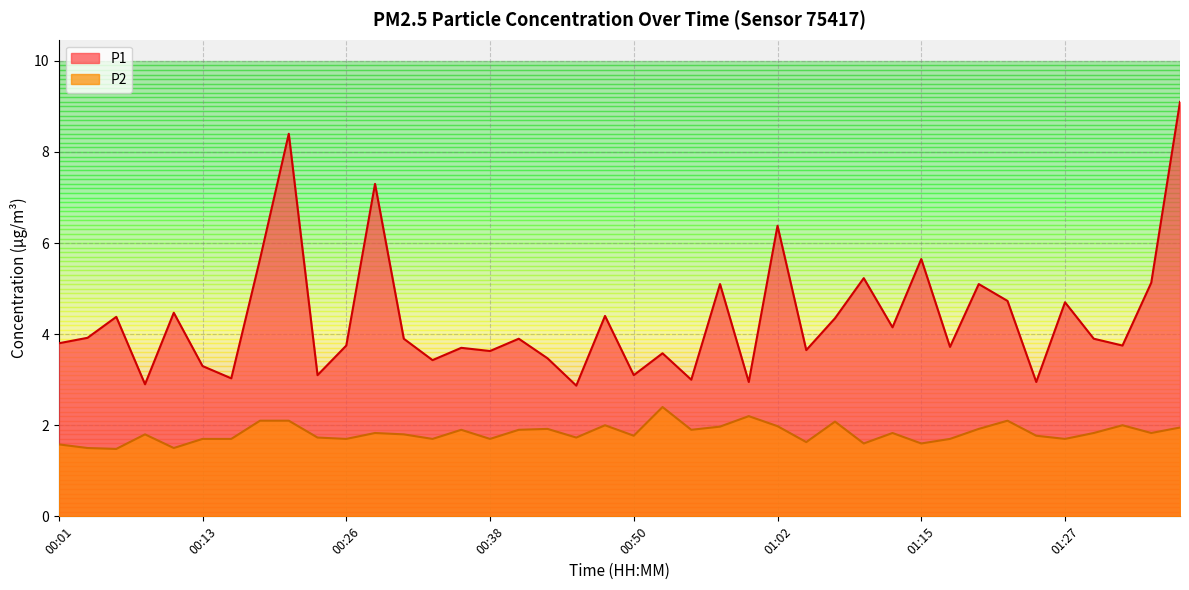

What is the value of the P2 point at the 37th from the left?

1.8